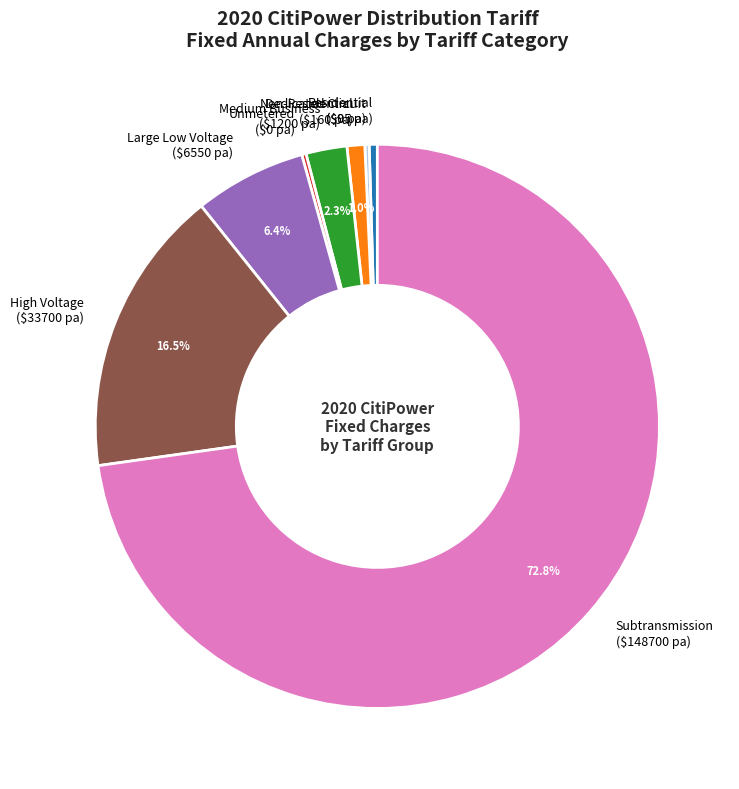

What is the majority slice?

Subtransmission ($148700 pa)